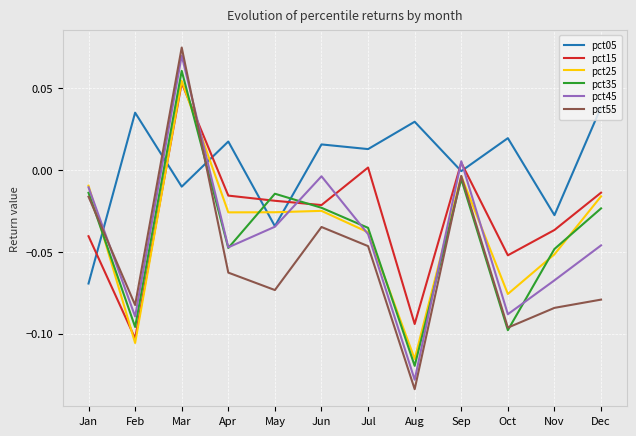

Which series changed the most between Aug and Oct?

pct15